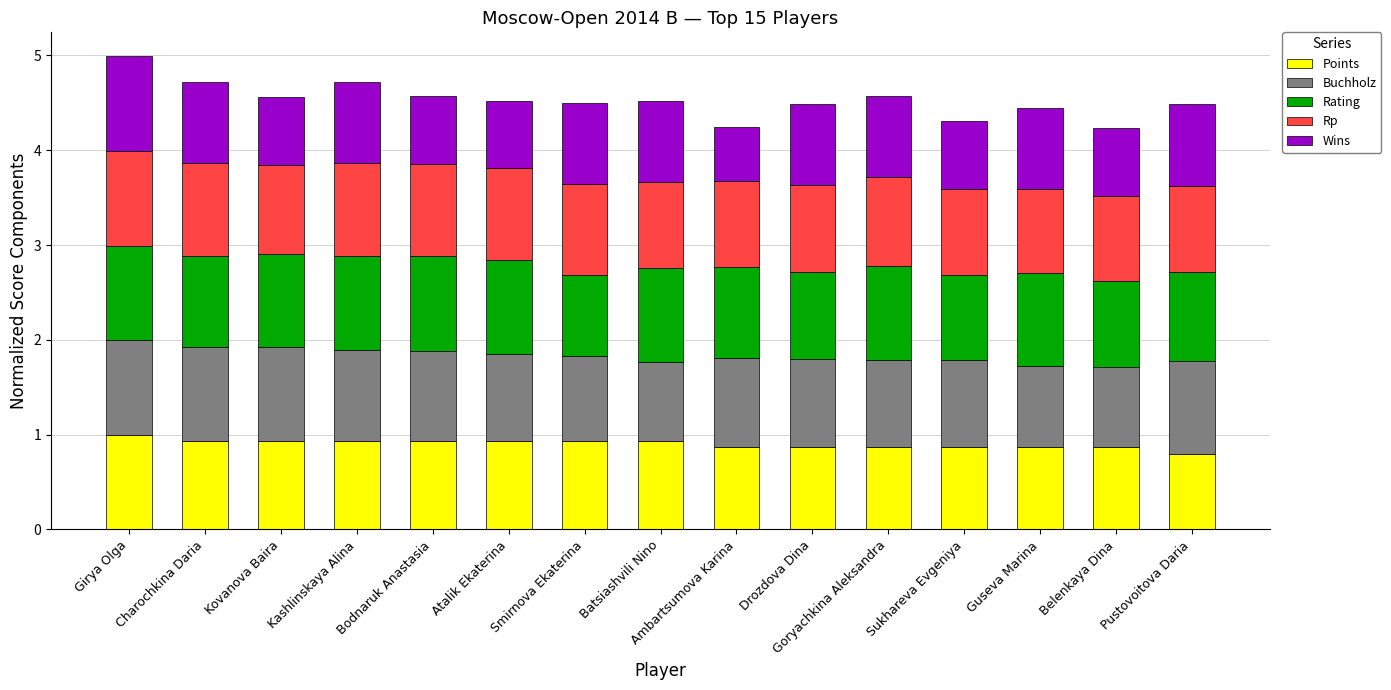

What is the highest value of the Points series?

1.0